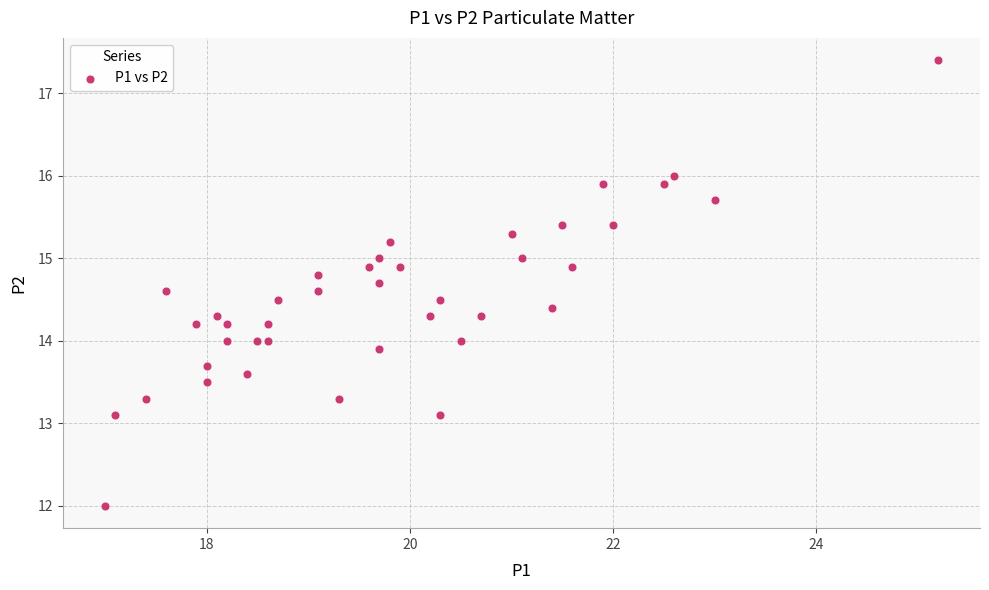

What is the range of X values (max minus min)?

8.2